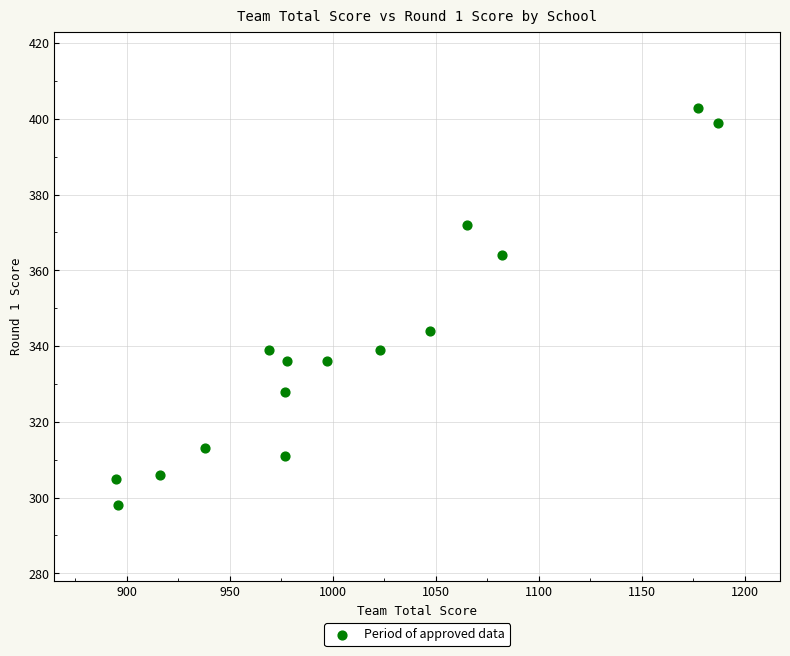

What is the range of Y values (max minus min)?

105